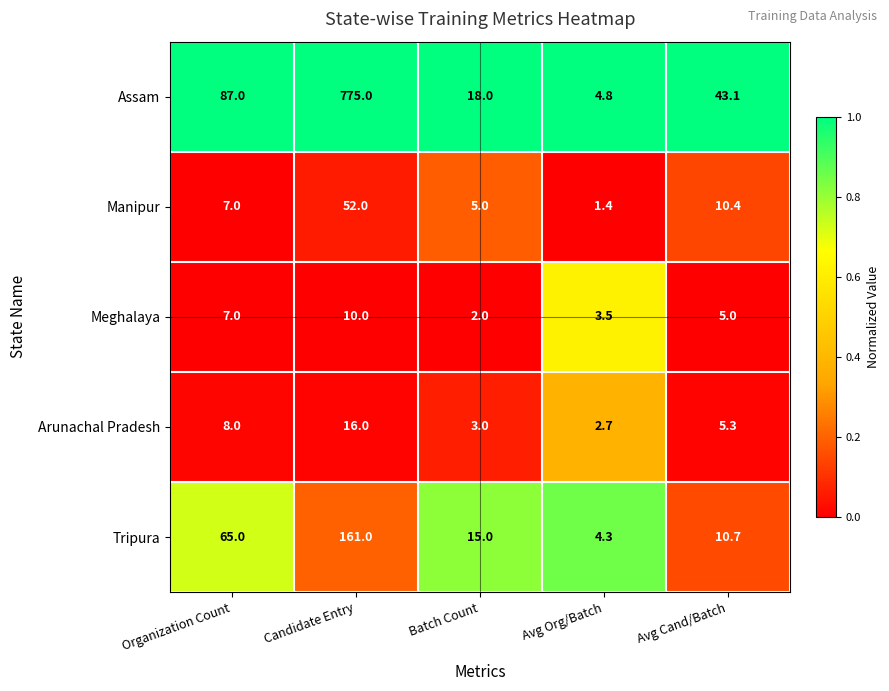

What is the minimum value shown in the chart?

1.4